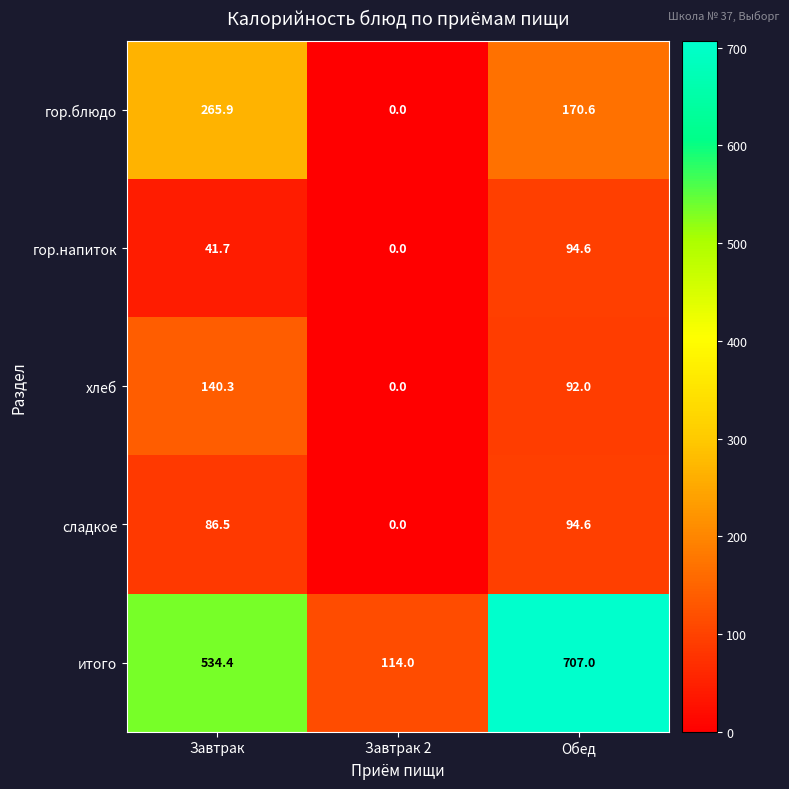

Count the number of data series in this chart.

5